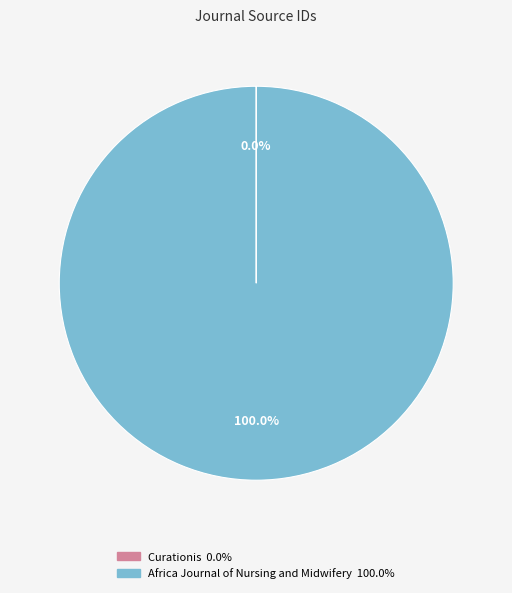

Is there a majority slice in this chart?

Yes